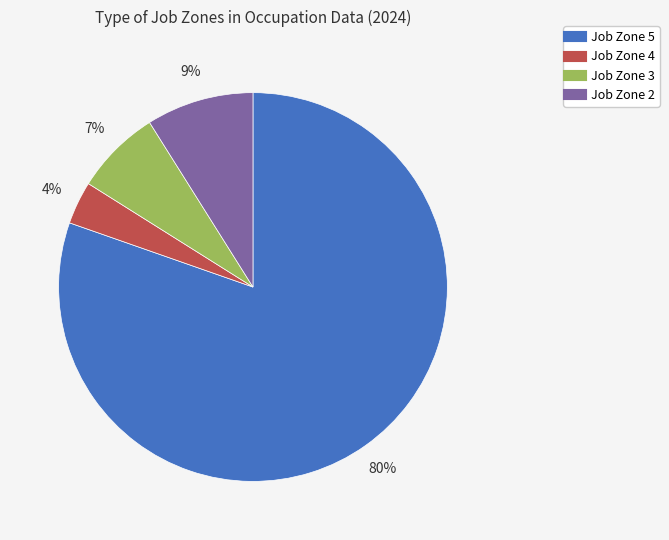

Is Job Zone 4 the majority of the pie?

No